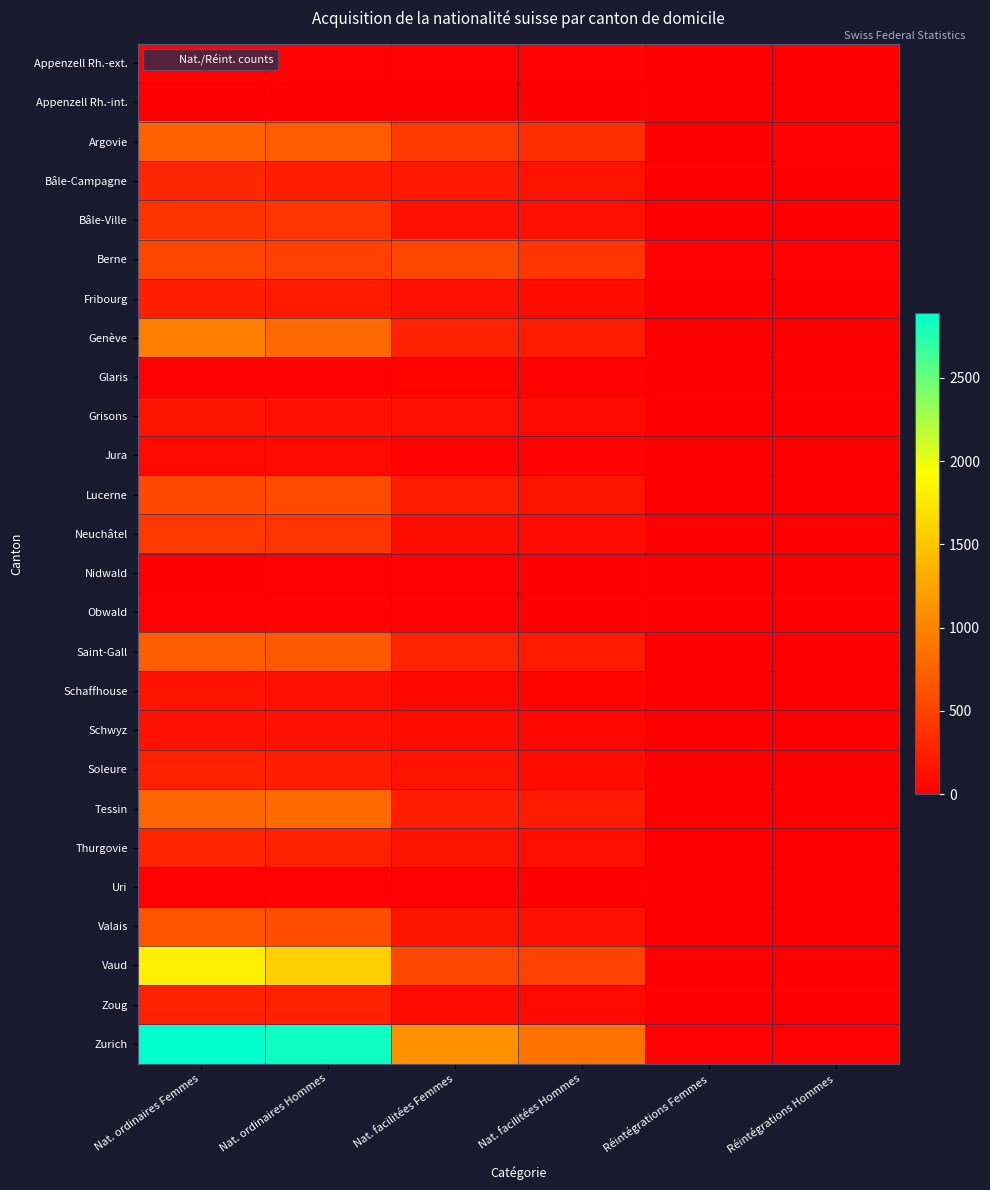

Reading left to right, extract all data points from this chart.

Appenzell Rh.-ext.: Nat. ordinaires Femmes=31	Nat. ordinaires Hommes=18	Nat. facilitées Femmes=26	Nat. facilitées Hommes=12	Réintégrations Femmes=0	Réintégrations Hommes=1
Appenzell Rh.-int.: Nat. ordinaires Femmes=5	Nat. ordinaires Hommes=6	Nat. facilitées Femmes=7	Nat. facilitées Hommes=7	Réintégrations Femmes=0	Réintégrations Hommes=0
Argovie: Nat. ordinaires Femmes=742	Nat. ordinaires Hommes=696	Nat. facilitées Femmes=436	Nat. facilitées Hommes=353	Réintégrations Femmes=9	Réintégrations Hommes=13
Bâle-Campagne: Nat. ordinaires Femmes=293	Nat. ordinaires Hommes=242	Nat. facilitées Femmes=194	Nat. facilitées Hommes=150	Réintégrations Femmes=1	Réintégrations Hommes=6
Bâle-Ville: Nat. ordinaires Femmes=390	Nat. ordinaires Hommes=413	Nat. facilitées Femmes=125	Nat. facilitées Hommes=120	Réintégrations Femmes=2	Réintégrations Hommes=0
Berne: Nat. ordinaires Femmes=531	Nat. ordinaires Hommes=497	Nat. facilitées Femmes=532	Nat. facilitées Hommes=395	Réintégrations Femmes=25	Réintégrations Hommes=15
Fribourg: Nat. ordinaires Femmes=233	Nat. ordinaires Hommes=200	Nat. facilitées Femmes=136	Nat. facilitées Hommes=92	Réintégrations Femmes=5	Réintégrations Hommes=5
Genève: Nat. ordinaires Femmes=957	Nat. ordinaires Hommes=798	Nat. facilitées Femmes=261	Nat. facilitées Hommes=219	Réintégrations Femmes=0	Réintégrations Hommes=1
Glaris: Nat. ordinaires Femmes=24	Nat. ordinaires Hommes=17	Nat. facilitées Femmes=29	Nat. facilitées Hommes=22	Réintégrations Femmes=1	Réintégrations Hommes=1
Grisons: Nat. ordinaires Femmes=142	Nat. ordinaires Hommes=133	Nat. facilitées Femmes=114	Nat. facilitées Hommes=71	Réintégrations Femmes=2	Réintégrations Hommes=4
Jura: Nat. ordinaires Femmes=64	Nat. ordinaires Hommes=71	Nat. facilitées Femmes=25	Nat. facilitées Hommes=25	Réintégrations Femmes=0	Réintégrations Hommes=0
Lucerne: Nat. ordinaires Femmes=554	Nat. ordinaires Hommes=563	Nat. facilitées Femmes=221	Nat. facilitées Hommes=143	Réintégrations Femmes=2	Réintégrations Hommes=3
Neuchâtel: Nat. ordinaires Femmes=435	Nat. ordinaires Hommes=403	Nat. facilitées Femmes=97	Nat. facilitées Hommes=81	Réintégrations Femmes=8	Réintégrations Hommes=5
Nidwald: Nat. ordinaires Femmes=9	Nat. ordinaires Hommes=18	Nat. facilitées Femmes=27	Nat. facilitées Hommes=6	Réintégrations Femmes=0	Réintégrations Hommes=1
Obwald: Nat. ordinaires Femmes=23	Nat. ordinaires Hommes=17	Nat. facilitées Femmes=24	Nat. facilitées Hommes=6	Réintégrations Femmes=0	Réintégrations Hommes=1
Saint-Gall: Nat. ordinaires Femmes=715	Nat. ordinaires Hommes=674	Nat. facilitées Femmes=276	Nat. facilitées Hommes=202	Réintégrations Femmes=5	Réintégrations Hommes=5
Schaffhouse: Nat. ordinaires Femmes=152	Nat. ordinaires Hommes=127	Nat. facilitées Femmes=51	Nat. facilitées Hommes=47	Réintégrations Femmes=0	Réintégrations Hommes=0
Schwyz: Nat. ordinaires Femmes=135	Nat. ordinaires Hommes=134	Nat. facilitées Femmes=93	Nat. facilitées Hommes=55	Réintégrations Femmes=1	Réintégrations Hommes=1
Soleure: Nat. ordinaires Femmes=251	Nat. ordinaires Hommes=236	Nat. facilitées Femmes=149	Nat. facilitées Hommes=91	Réintégrations Femmes=1	Réintégrations Hommes=2
Tessin: Nat. ordinaires Femmes=776	Nat. ordinaires Hommes=804	Nat. facilitées Femmes=240	Nat. facilitées Hommes=206	Réintégrations Femmes=0	Réintégrations Hommes=3
Thurgovie: Nat. ordinaires Femmes=280	Nat. ordinaires Hommes=249	Nat. facilitées Femmes=146	Nat. facilitées Hommes=104	Réintégrations Femmes=7	Réintégrations Hommes=1
Uri: Nat. ordinaires Femmes=16	Nat. ordinaires Hommes=20	Nat. facilitées Femmes=18	Nat. facilitées Hommes=10	Réintégrations Femmes=0	Réintégrations Hommes=0
Valais: Nat. ordinaires Femmes=629	Nat. ordinaires Hommes=583	Nat. facilitées Femmes=159	Nat. facilitées Hommes=133	Réintégrations Femmes=2	Réintégrations Hommes=2
Vaud: Nat. ordinaires Femmes=1799	Nat. ordinaires Hommes=1568	Nat. facilitées Femmes=545	Nat. facilitées Hommes=494	Réintégrations Femmes=7	Réintégrations Hommes=10
Zoug: Nat. ordinaires Femmes=247	Nat. ordinaires Hommes=250	Nat. facilitées Femmes=82	Nat. facilitées Hommes=63	Réintégrations Femmes=2	Réintégrations Hommes=2
Zurich: Nat. ordinaires Femmes=2889	Nat. ordinaires Hommes=2838	Nat. facilitées Femmes=1093	Nat. facilitées Hommes=866	Réintégrations Femmes=24	Réintégrations Hommes=28